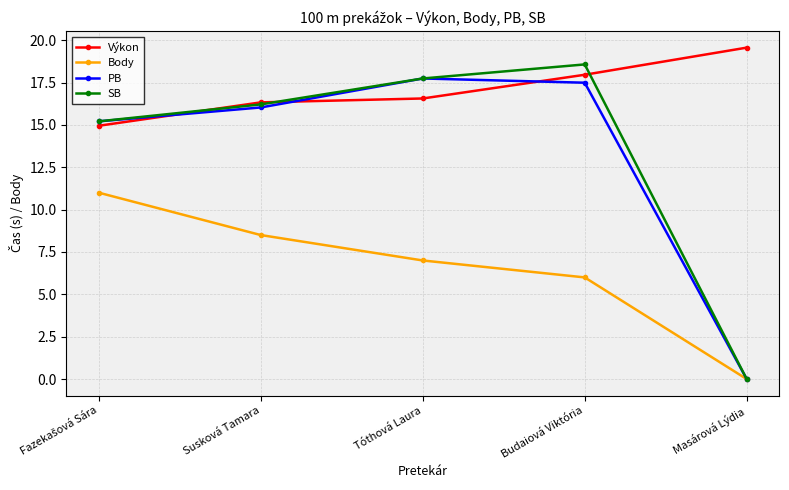

Does the chart have visible grid lines?

Yes